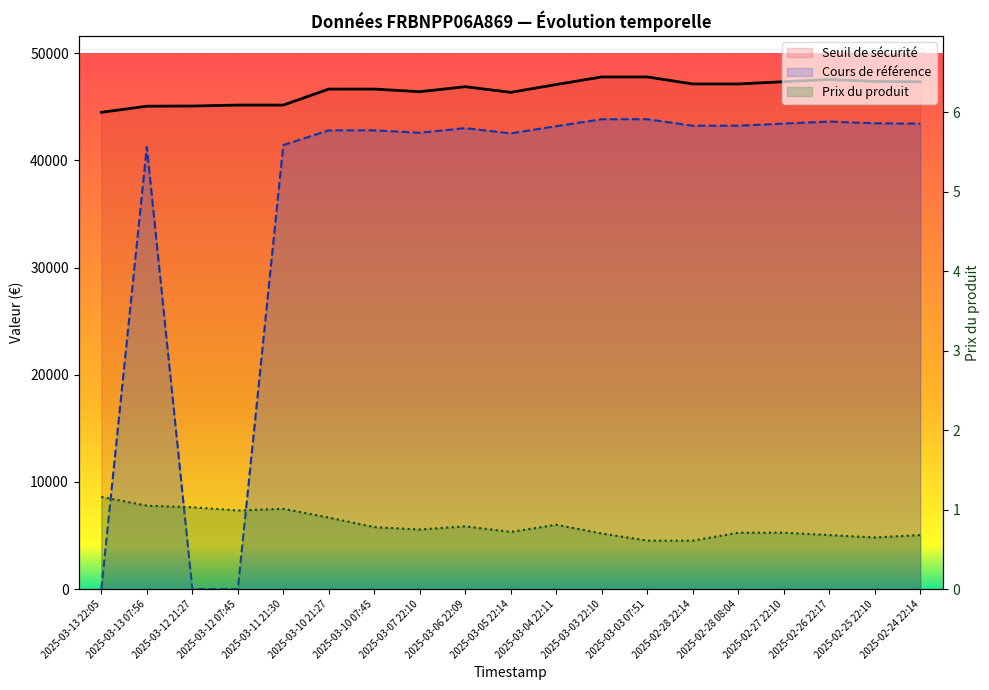

List the labels in order of Prix du produit value, largest first.

2025-03-13 22:05, 2025-03-13 07:56, 2025-03-12 21:27, 2025-03-11 21:30, 2025-03-12 07:45, 2025-03-10 21:27, 2025-03-04 22:11, 2025-03-06 22:09, 2025-03-10 07:45, 2025-03-07 22:10, 2025-03-05 22:14, 2025-02-28 08:04, 2025-02-27 22:10, 2025-03-03 22:10, 2025-02-26 22:17, 2025-02-24 22:14, 2025-02-25 22:10, 2025-03-03 07:51, 2025-02-28 22:14